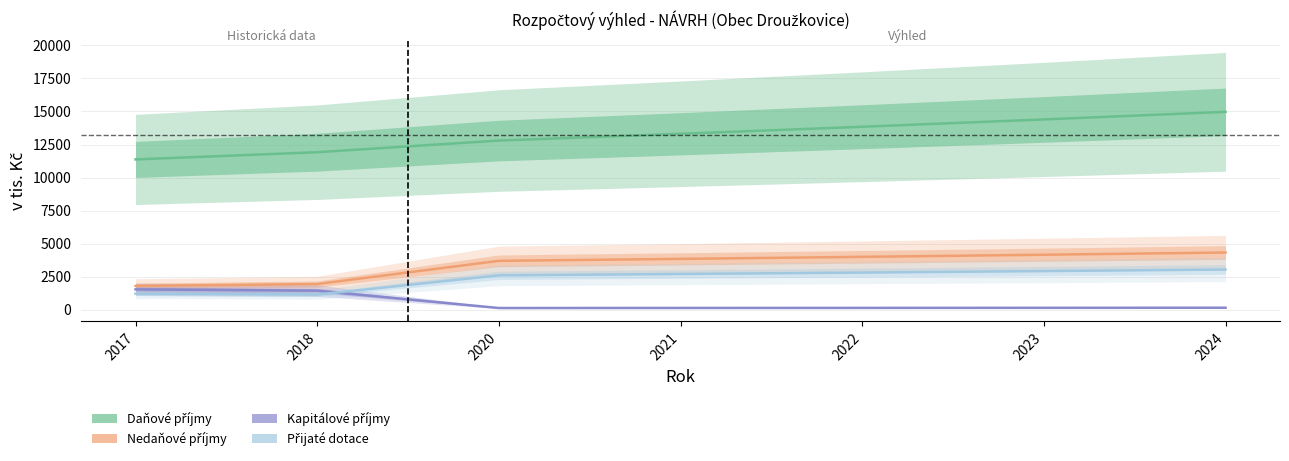

True or false: Kapitálové příjmy and Nedaňové příjmy cross at least once.

False